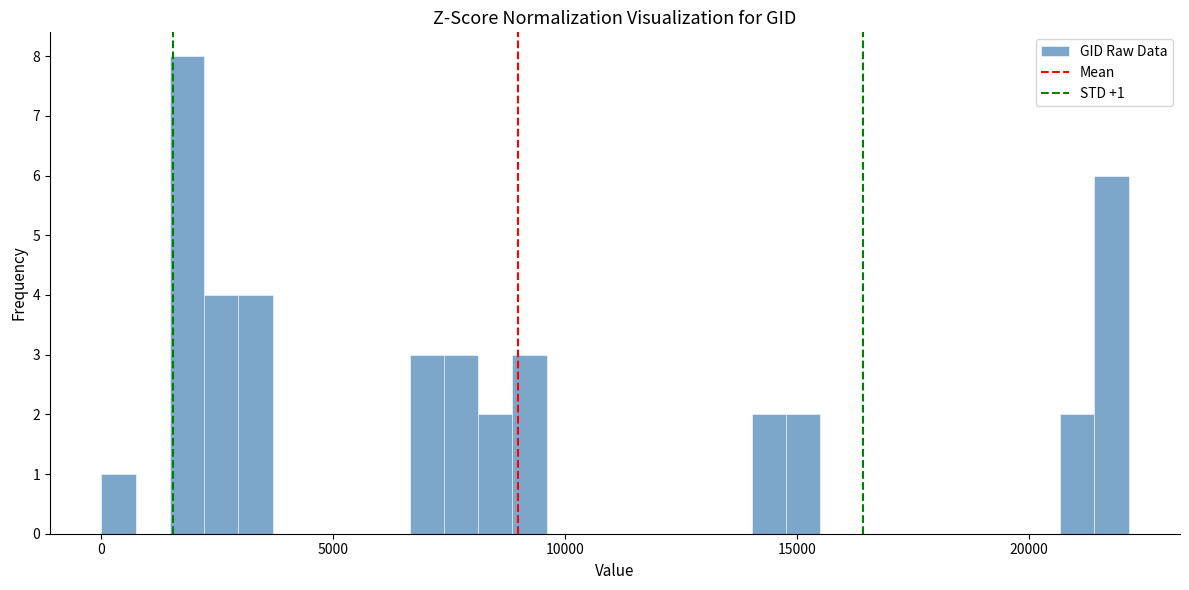

Around what value on the x-axis is the tallest bar? Give the approximate position of its centre, as read against the axis.

2000